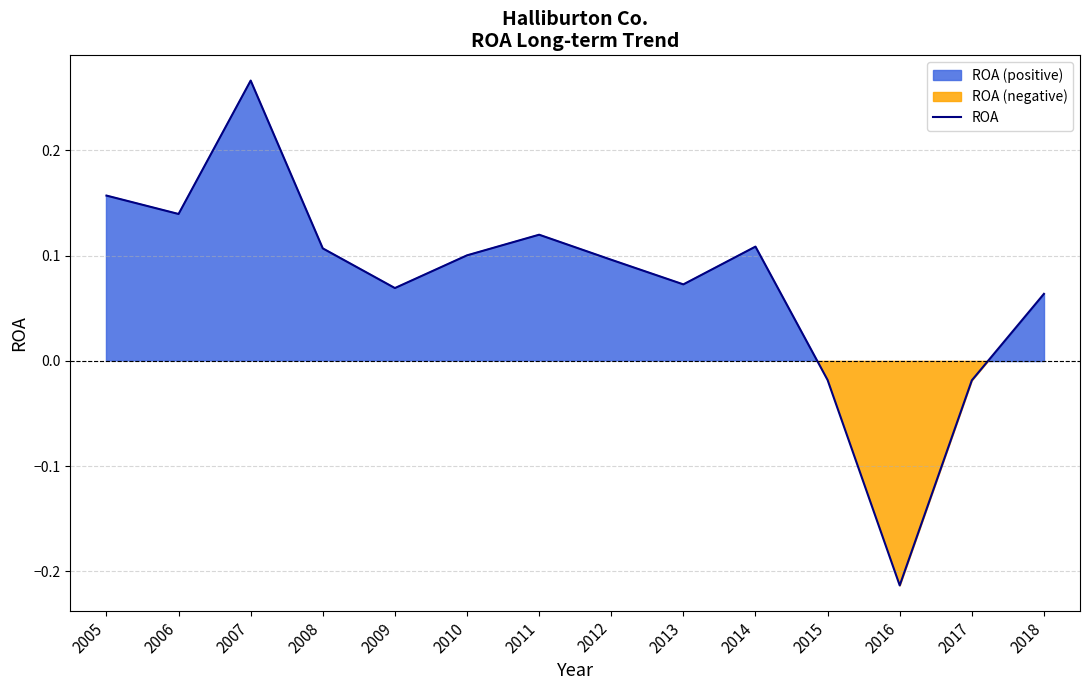

List the labels in order of value, largest first.

2007, 2005, 2006, 2011, 2014, 2008, 2010, 2012, 2013, 2009, 2018, 2015, 2017, 2016